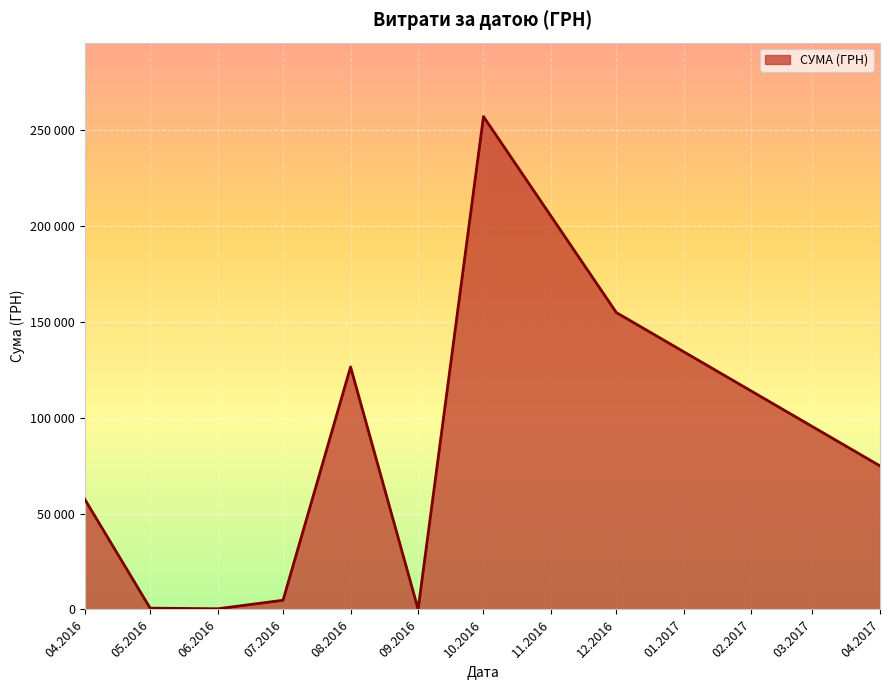

What is the difference between the maximum and minimum values?

257035.4